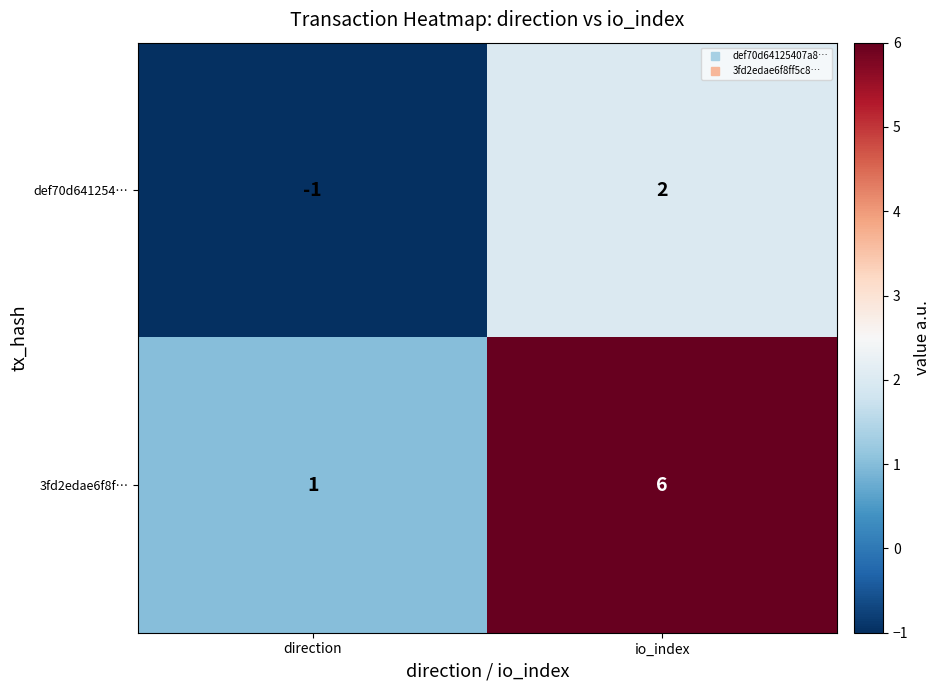

How many data points does each series have?

2